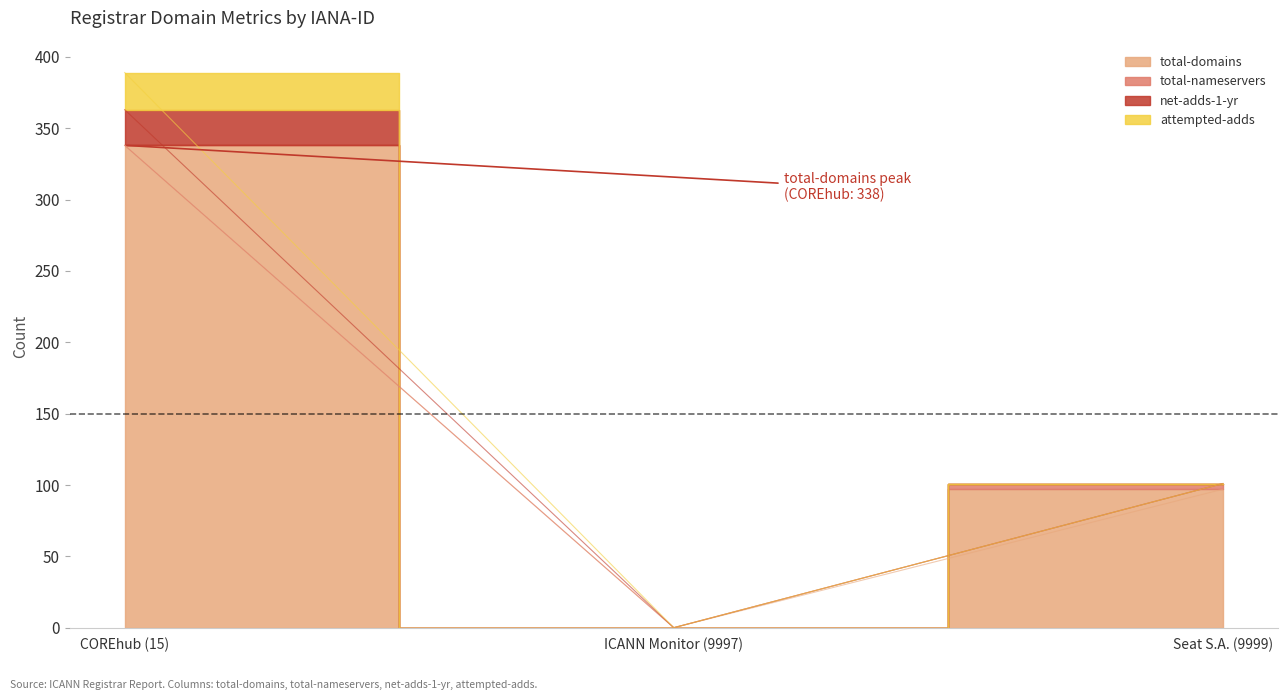

Rank the series at Seat S.A. (9999) from highest to lowest value.

total-domains, total-nameservers, net-adds-1-yr, attempted-adds